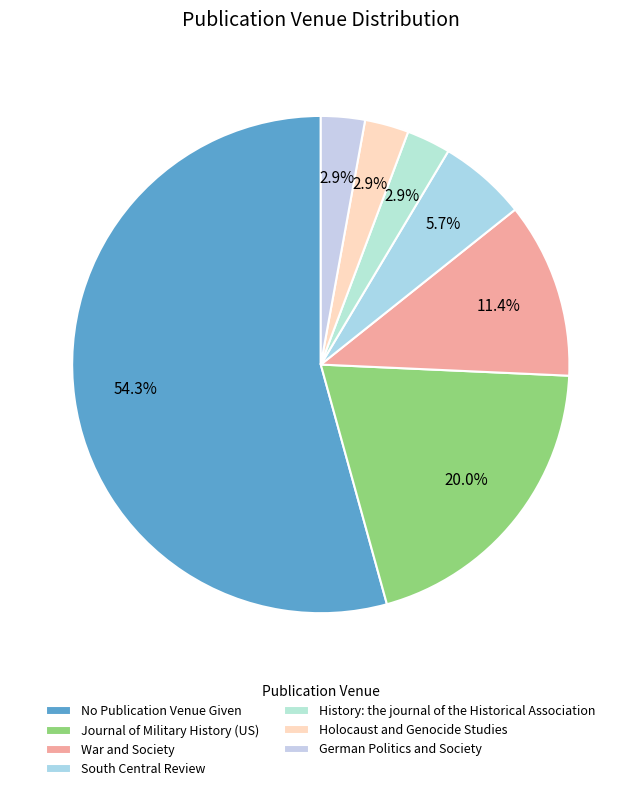

Rank the categories by value from highest to lowest.

No Publication Venue Given, Journal of Military History (US), War and Society, South Central Review, History: the journal of the Historical Association, Holocaust and Genocide Studies, German Politics and Society